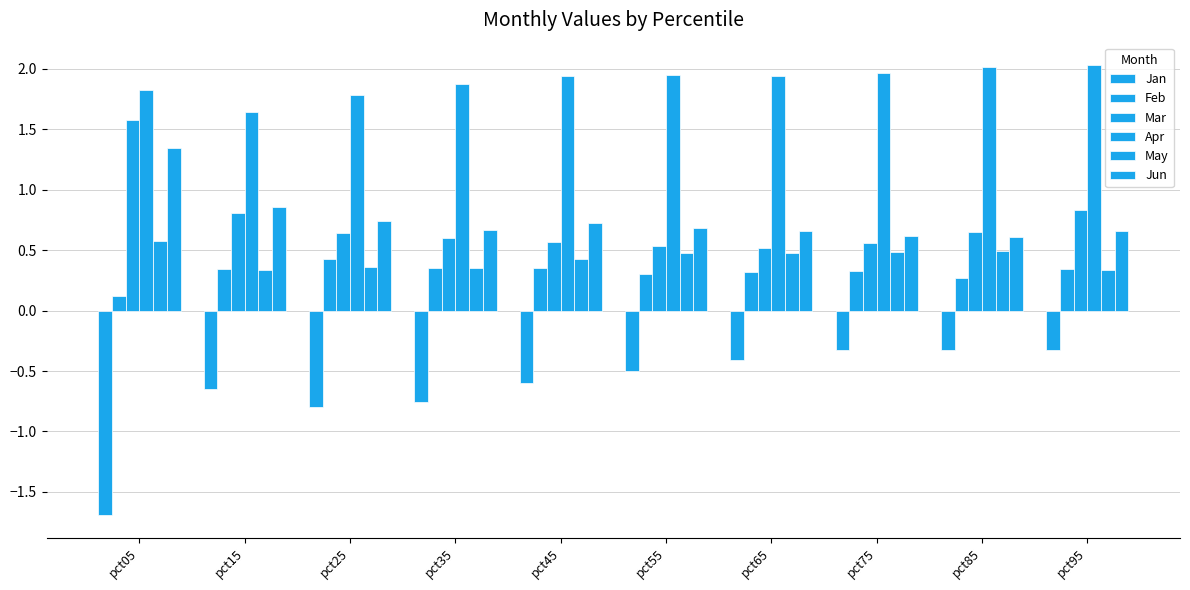

At which category does the chart reach its peak across all series?

pct95